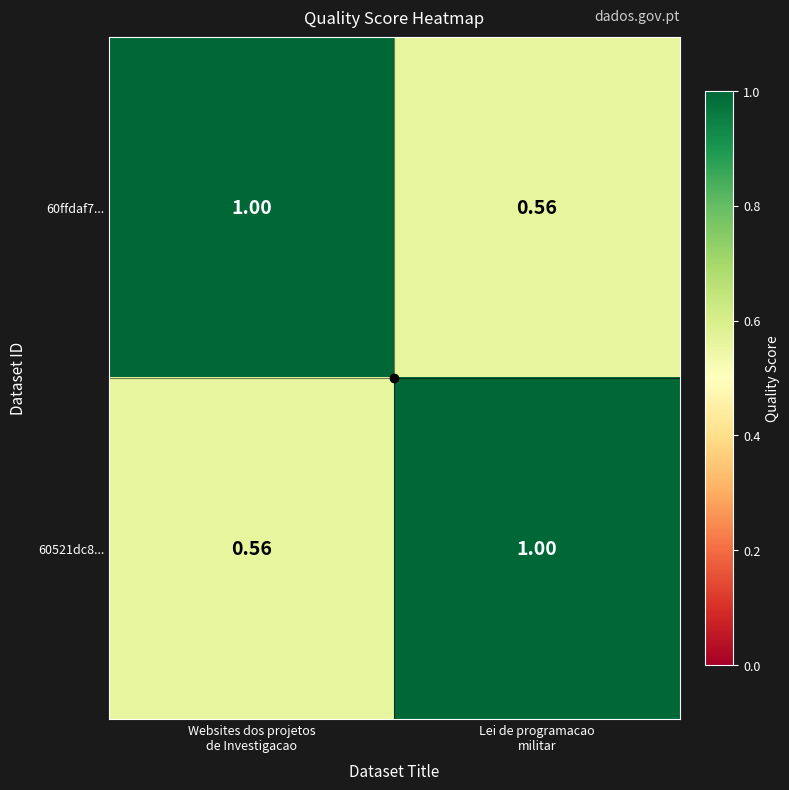

At Websites dos projetos
de Investigacao, list the series in order from smallest to largest.

60521dc8..., 60ffdaf7...